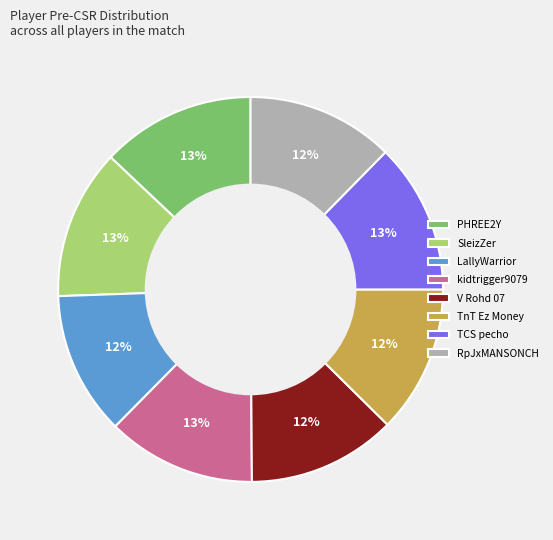

To the nearest percent, what percentage of the pie is RpJxMANSONCH?

12%